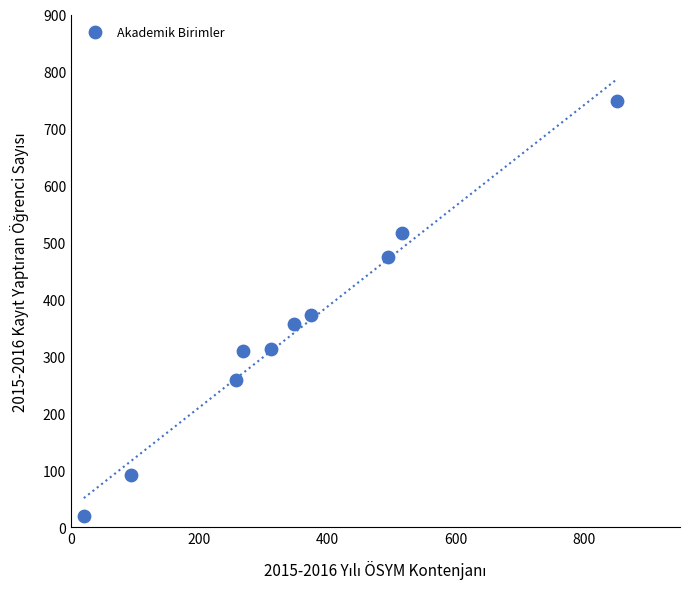

What is the average Y value?

346